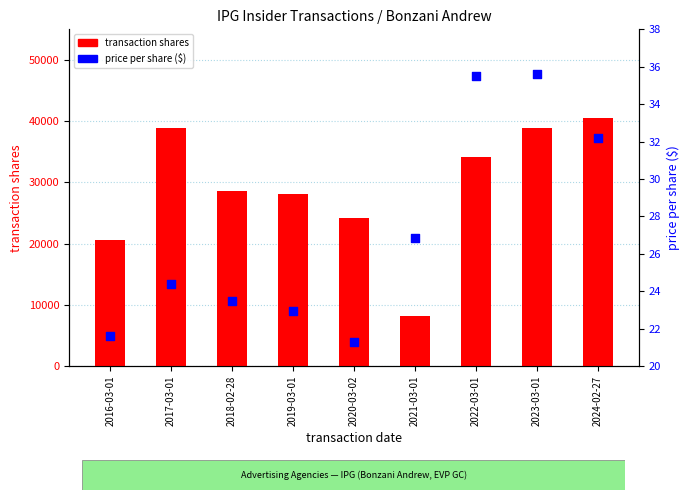

At how many categories does at least one series exceed 22297?

7